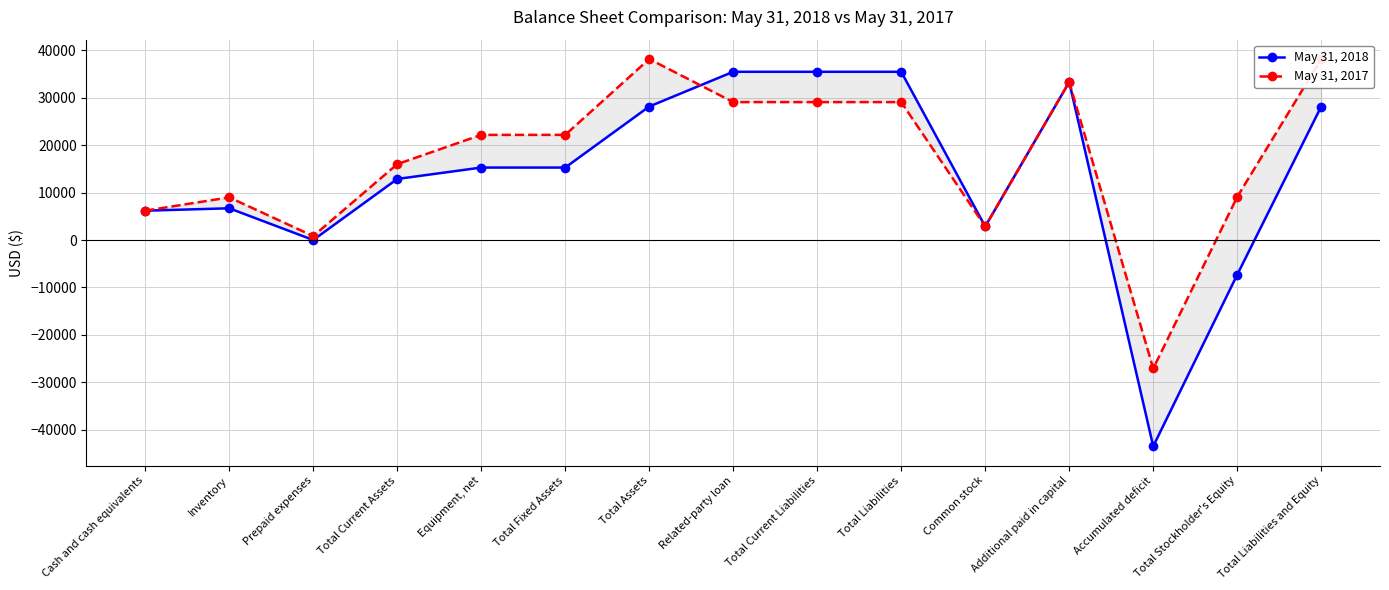

Rank the series by their average value, from highest to lowest.

May 31, 2017, May 31, 2018